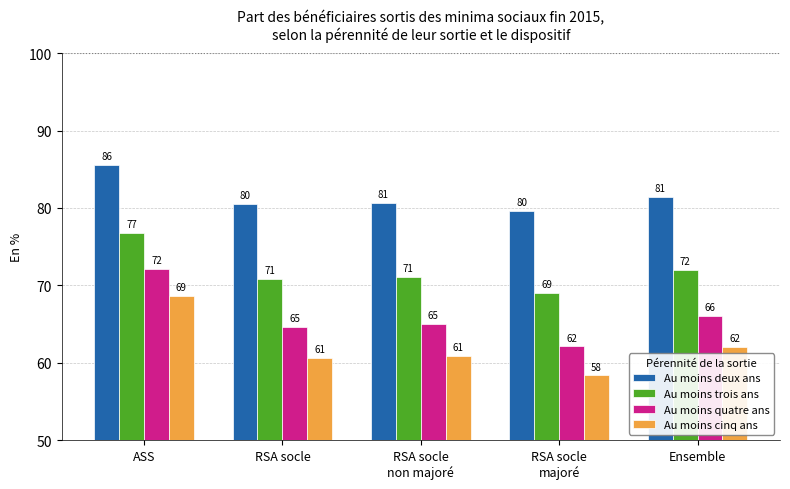

At ASS, list the series in order from smallest to largest.

Au moins cinq ans, Au moins quatre ans, Au moins trois ans, Au moins deux ans